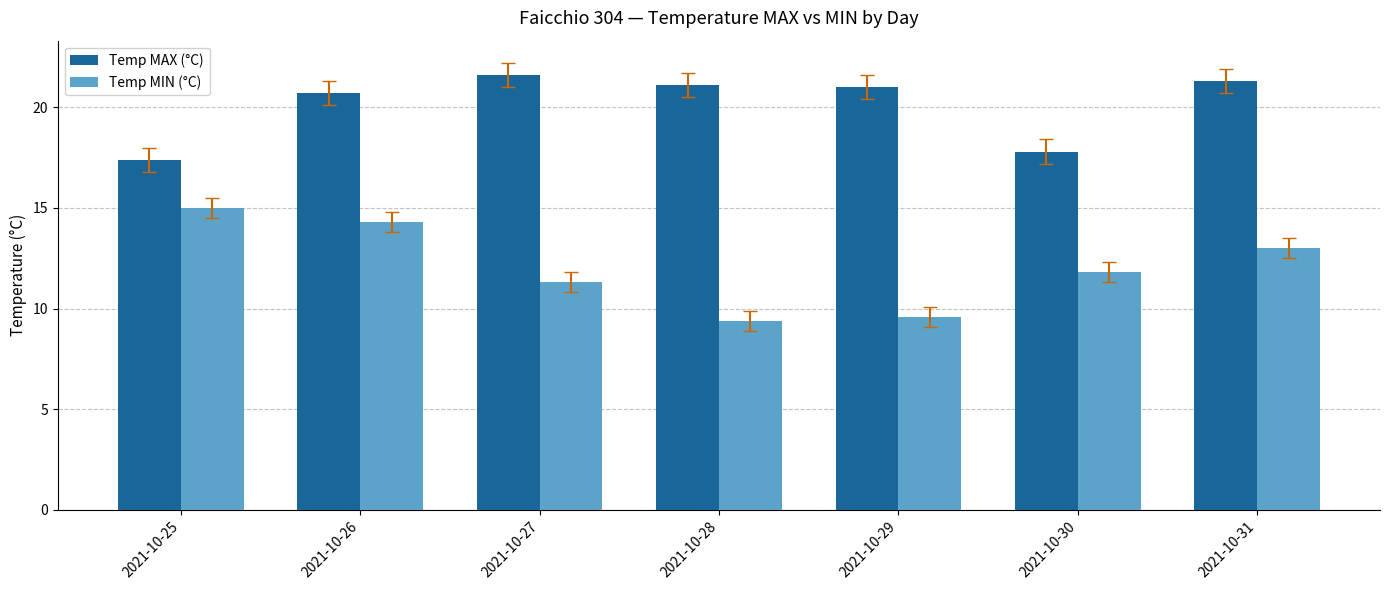

What is the sum of the Temp MAX (°C) values at 2021-10-31 and 2021-10-27?

42.9